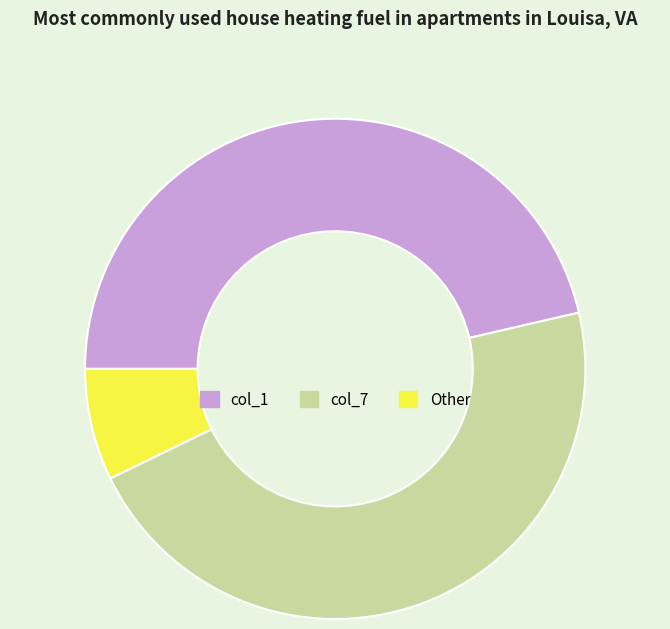

Is it true that col_1 is 56% of the pie?

False